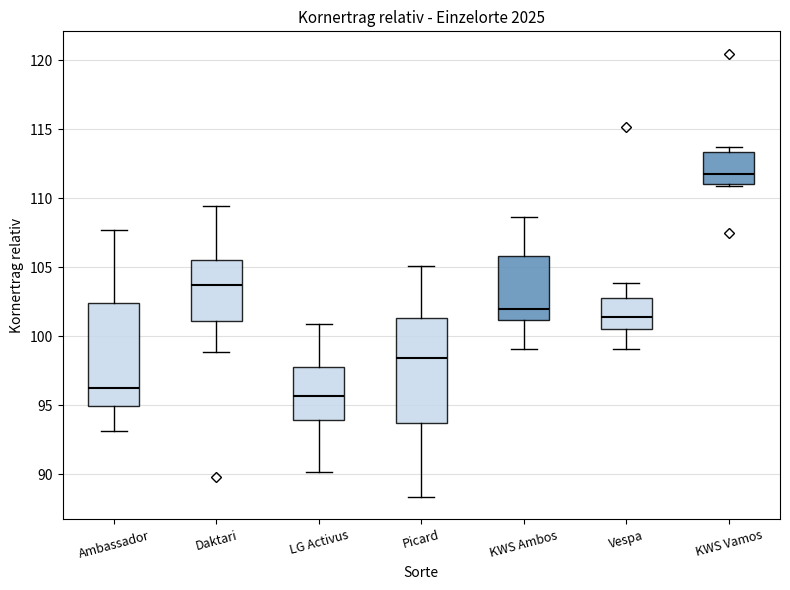

Which box has the lowest median line?

LG Activus